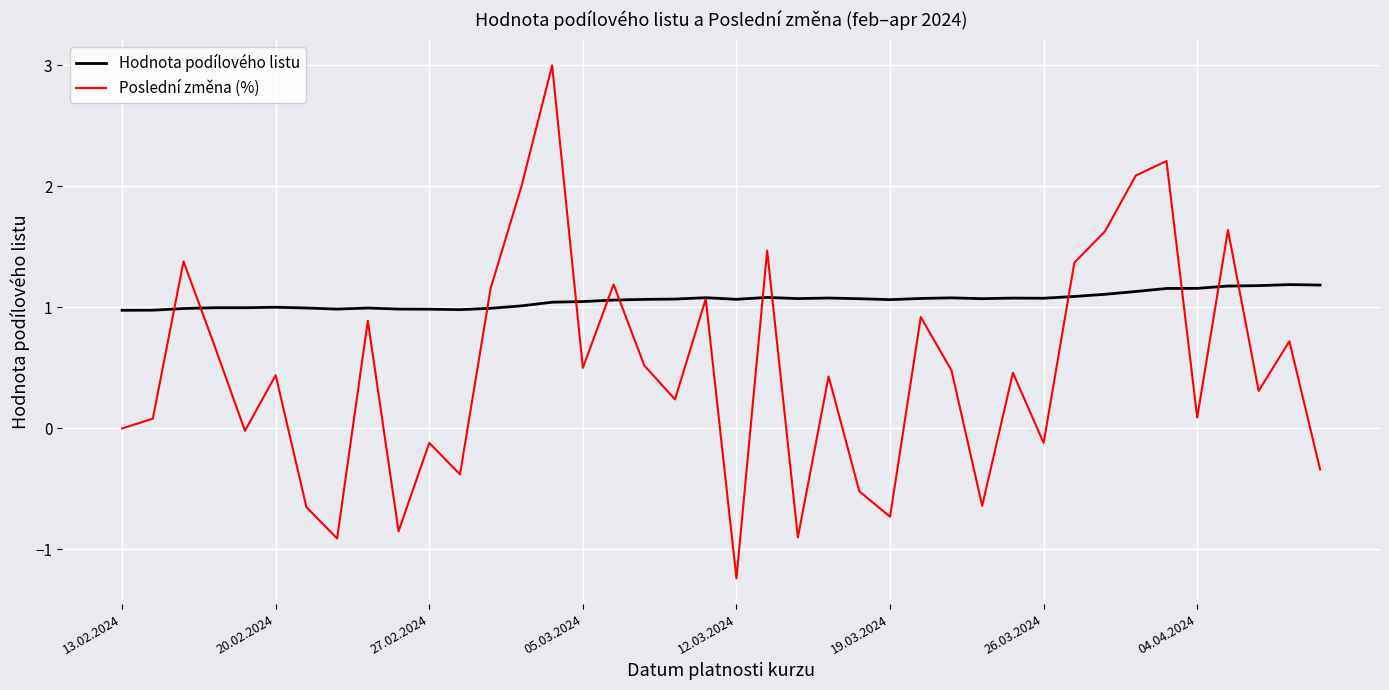

List the series in order of their peak value, lowest first.

Hodnota podílového listu, Poslední změna (%)